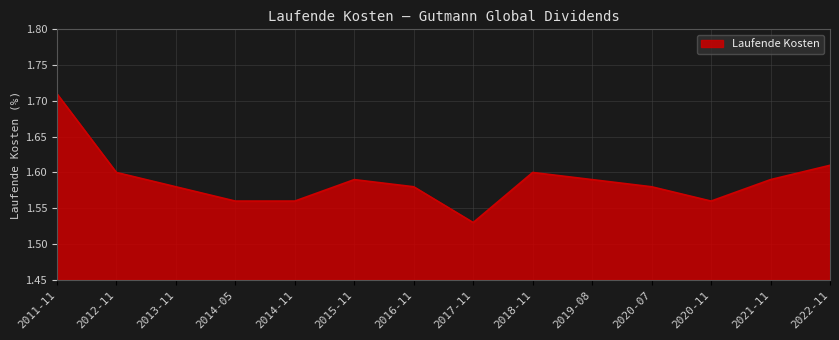

What is the ratio of the value at 2017-11 to the value at 2019-08?

1.0